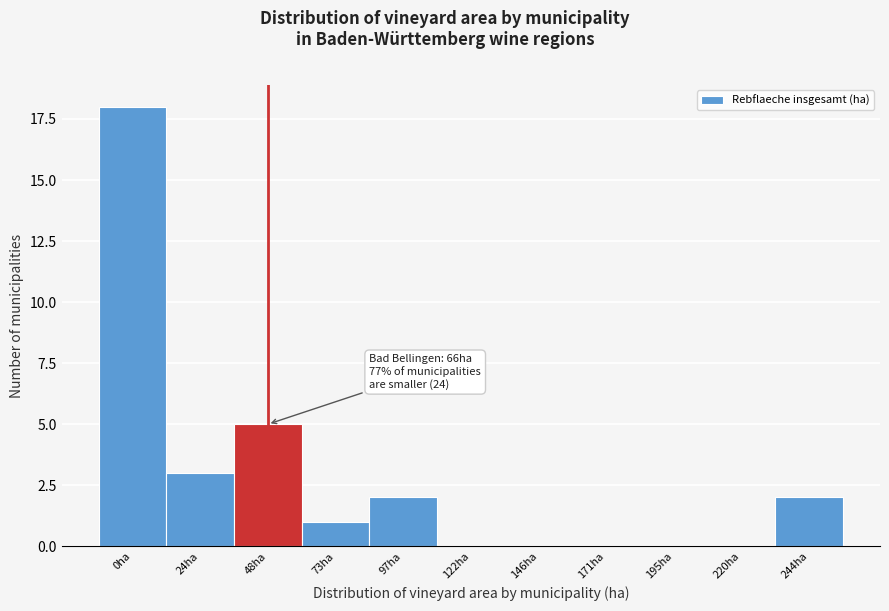

Reading left to right, extract all data points from this chart.

0ha=18	24ha=3	48ha=5	73ha=1	97ha=2	122ha=0	146ha=0	171ha=0	195ha=0	220ha=0	244ha=2